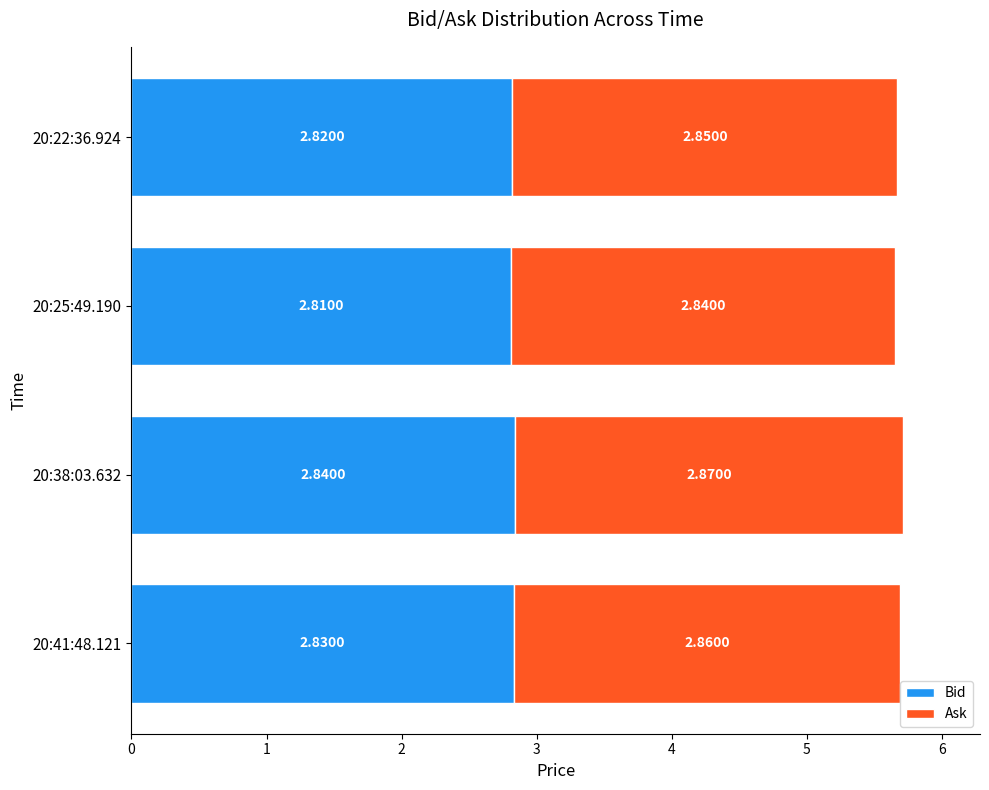

At which label does Bid reach its peak?

20:38:03.632